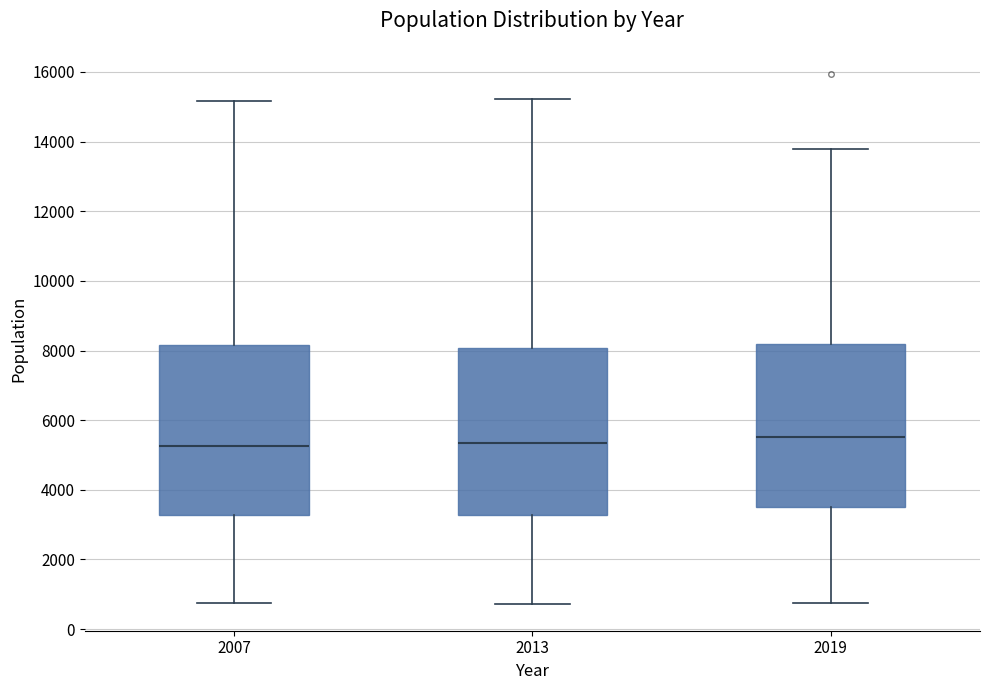

Reading left to right, transcribe this box plot: for each box, give where its median line is, the range the box spans, and where its two whiskers end, as read against the y-axis. The values are not printed on the chart, so give them approximately, as read against the axis.

2007: median 5200, box 3200 to 8200, whiskers 800 to 15200
2013: median 5400, box 3200 to 8000, whiskers 800 to 15200
2019: median 5600, box 3600 to 8200, whiskers 800 to 13800